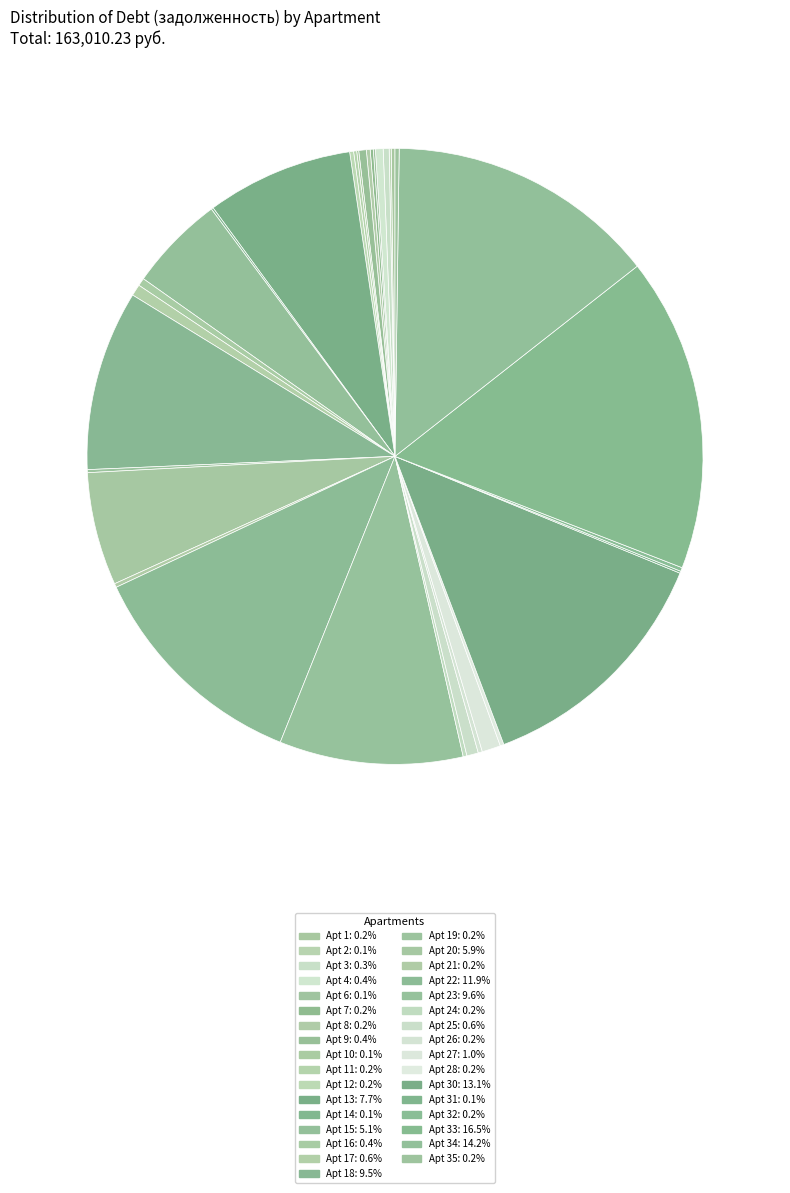

Which category has the biggest portion of the pie?

33